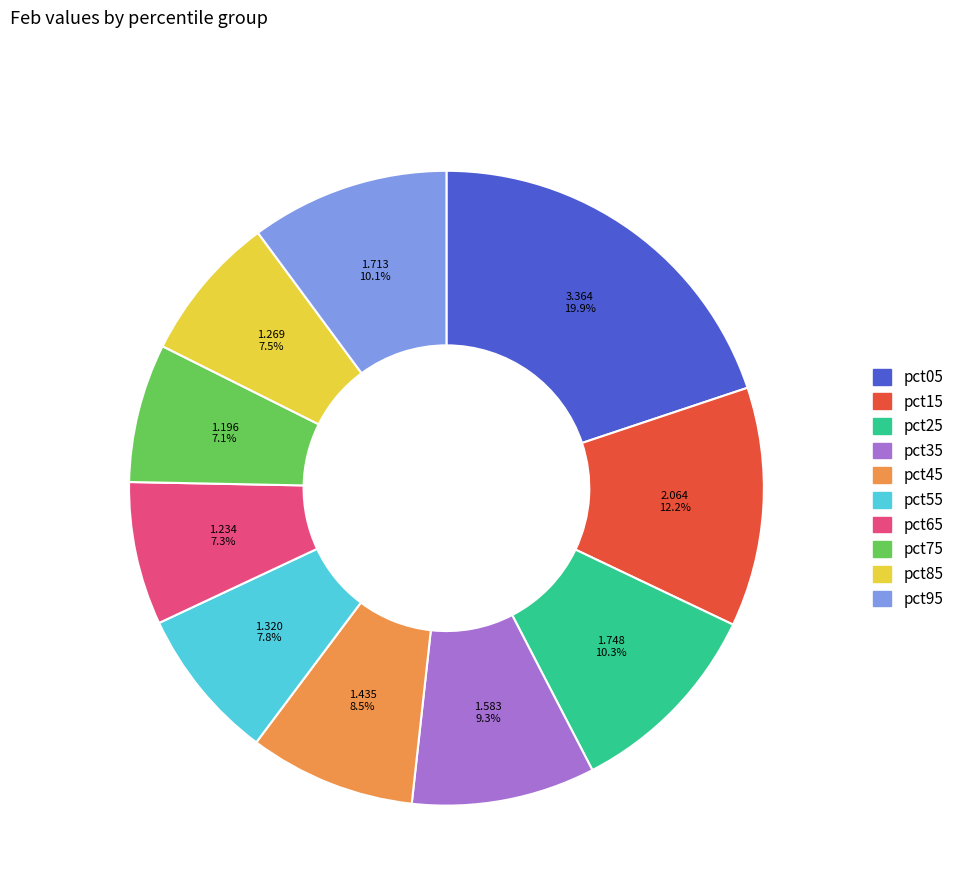

What percentage is the pct25 slice, to the nearest percent?

10%